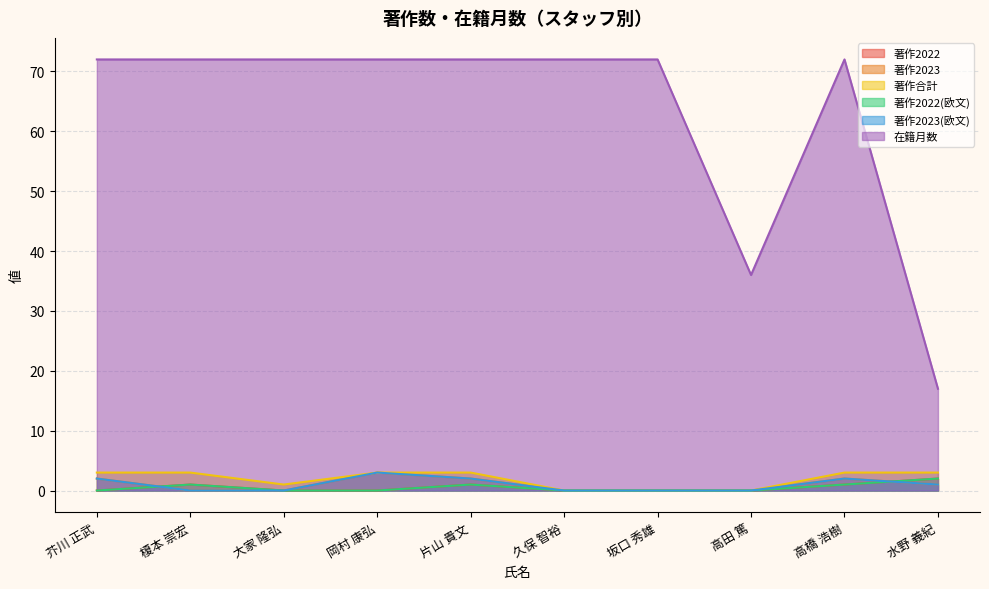

List the labels in order of 著作2023 value, smallest first.

榎本 崇宏, 大家 隆弘, 久保 智裕, 坂口 秀雄, 高田 篤, 水野 義紀, 芥川 正武, 片山 貴文, 高橋 浩樹, 岡村 康弘